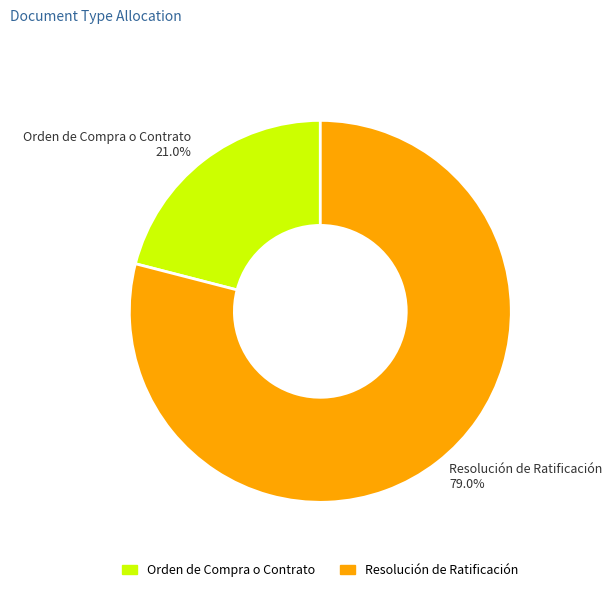

What is the ratio of the value at Resolución de Ratificación to the value at Orden de Compra o Contrato?

3.8